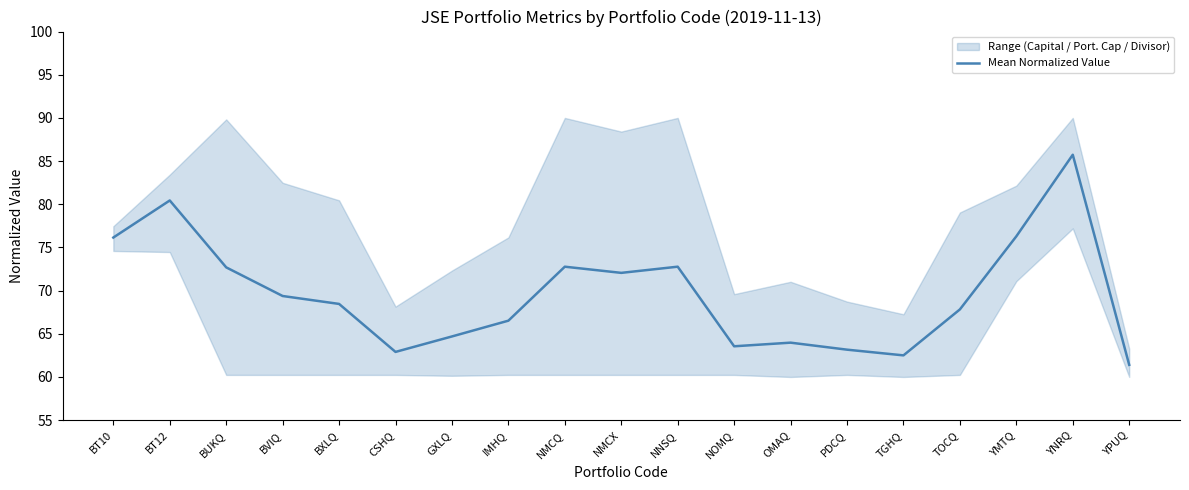

Where is the data nearest to the value 73?

NNSQ